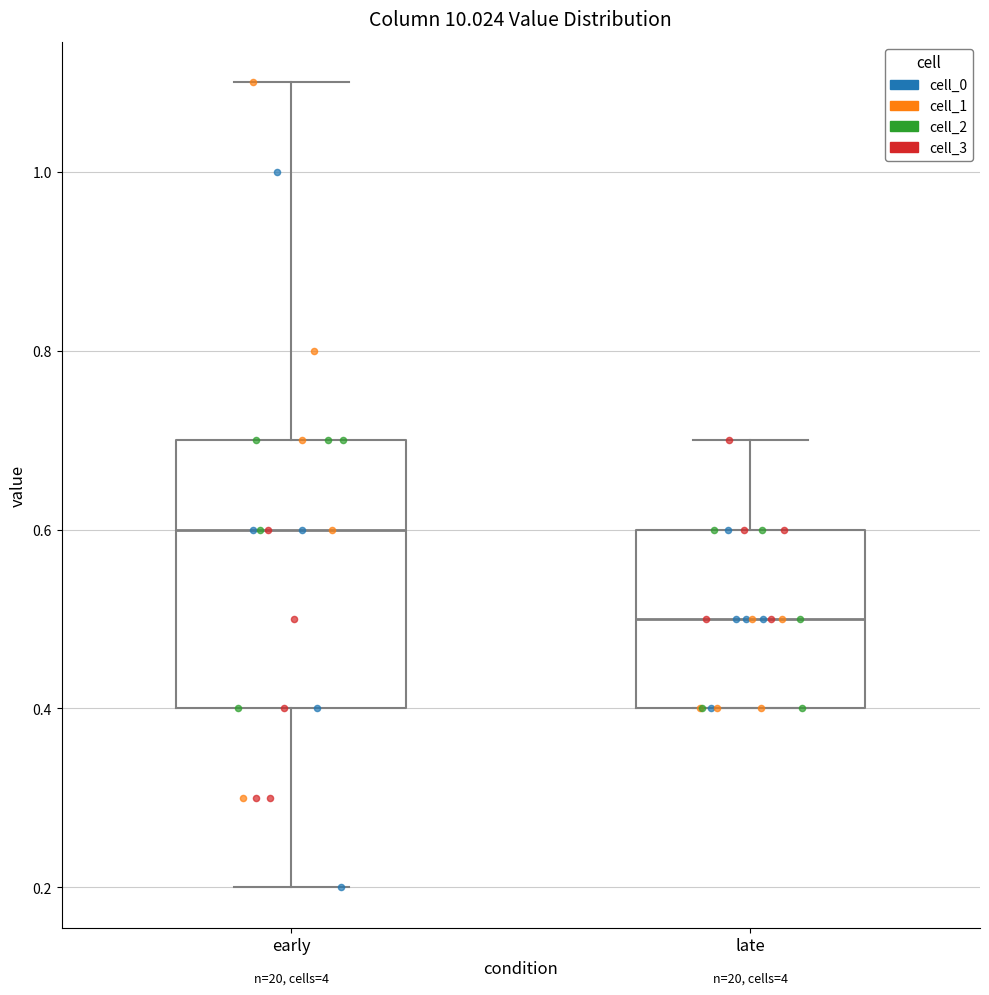

Which box's median line is the highest?

early